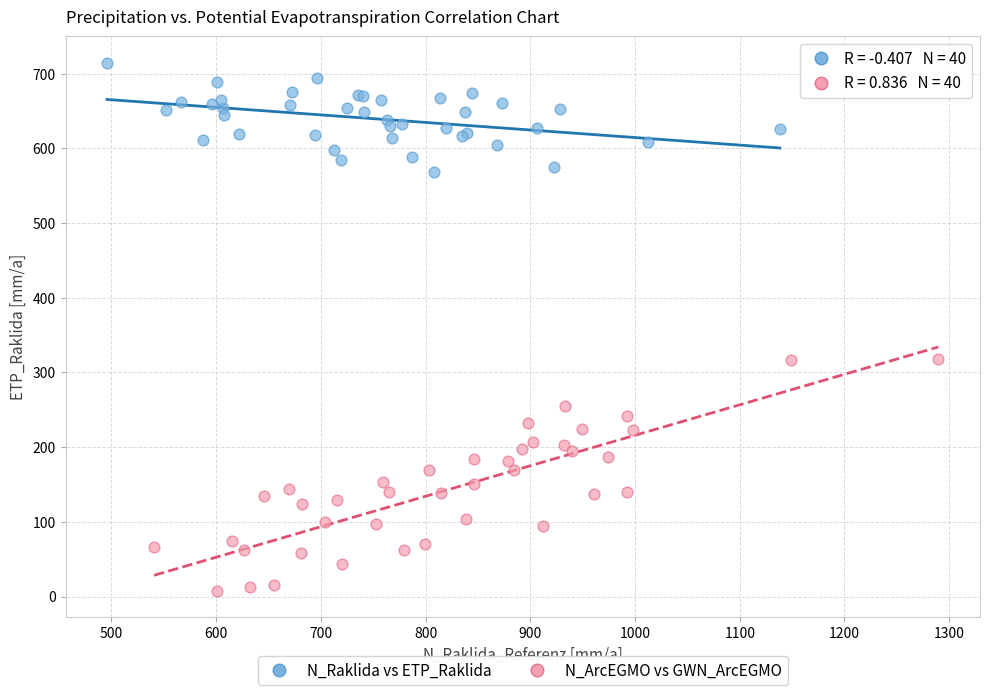

What are all the series names shown in the legend?

N_Raklida vs ETP_Raklida, N_ArcEGMO vs GWN_ArcEGMO